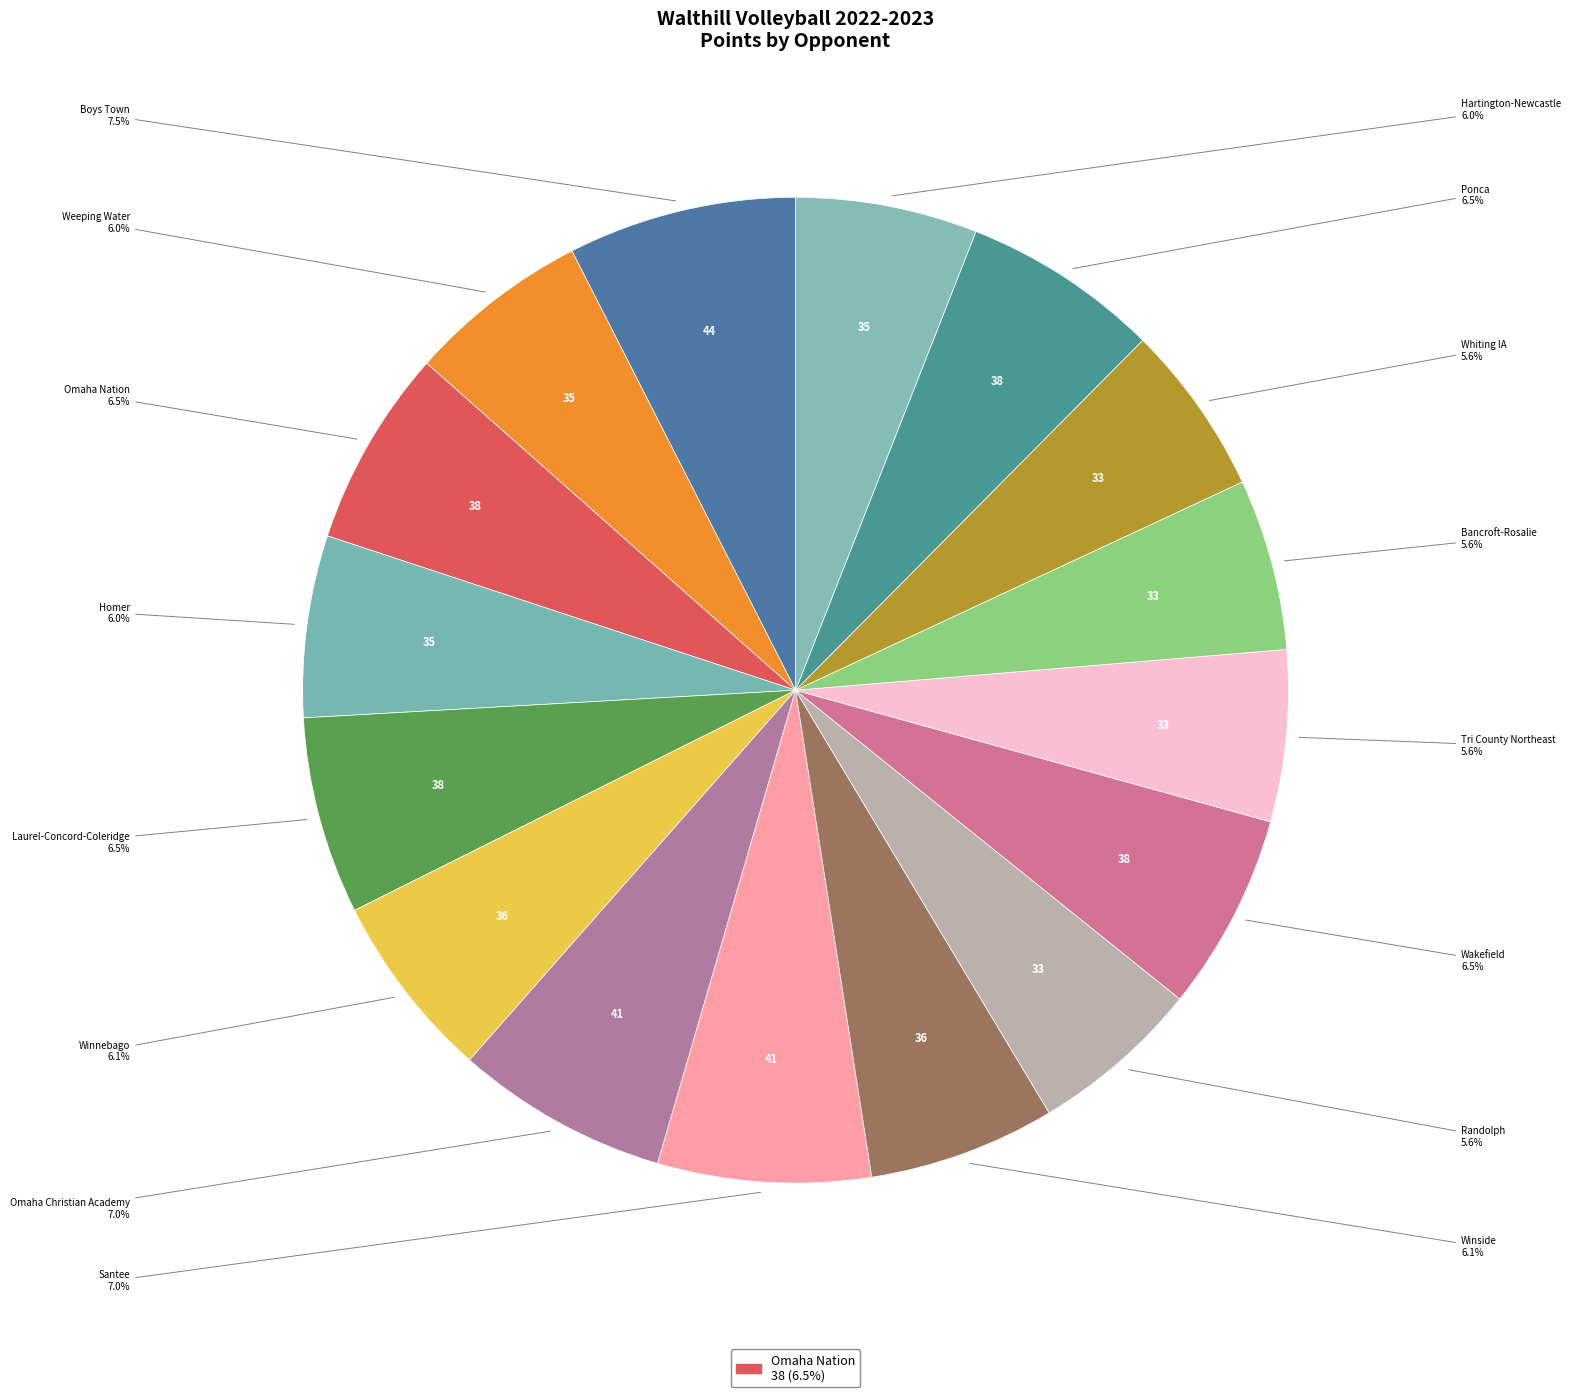

Is there any slice that represents more than half of the pie?

No